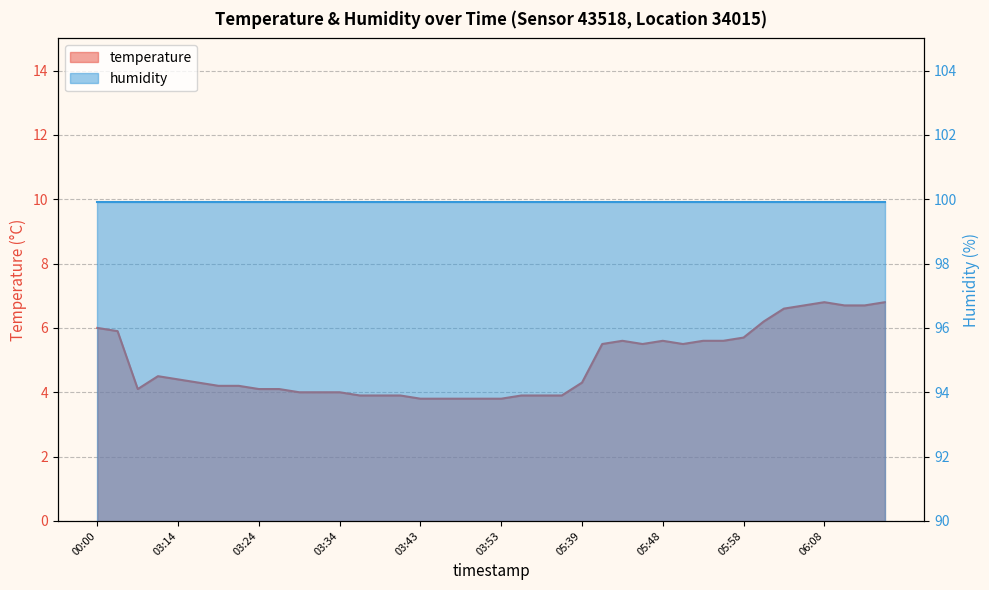

Where is the first local maximum?

03:12